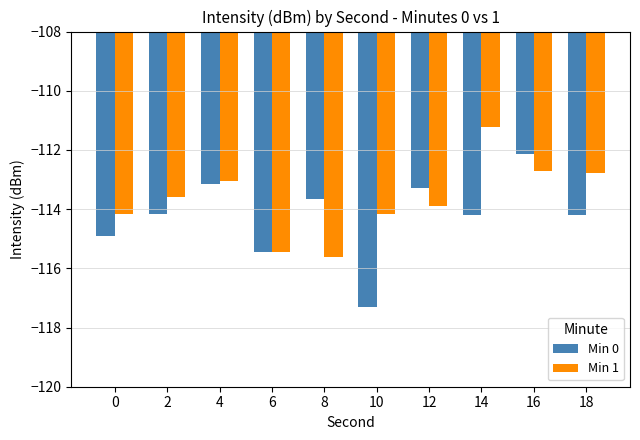

What are all the series names shown in the legend?

Min 0, Min 1